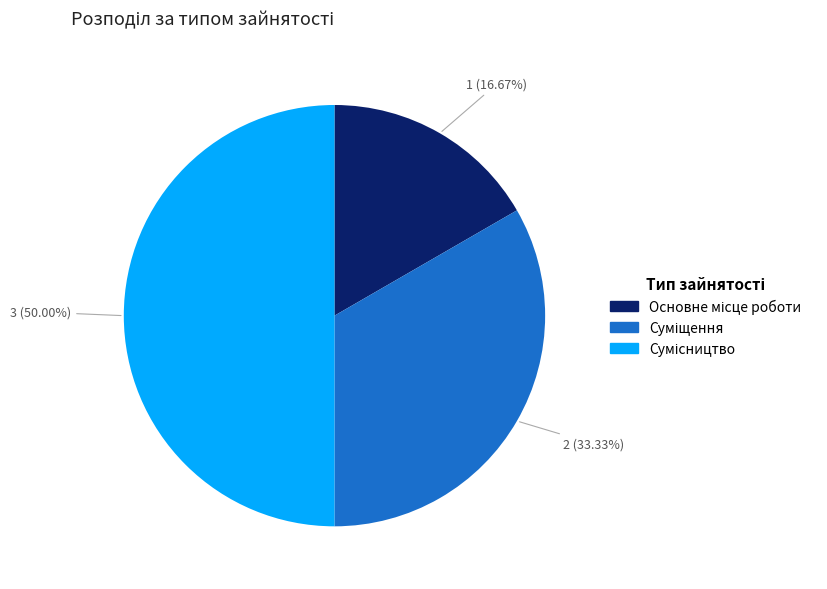

How many slices are in this pie chart?

3